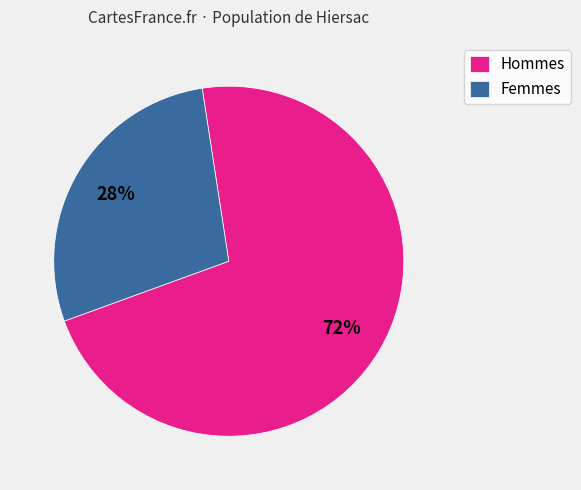

What is the largest slice in the pie chart?

Hommes